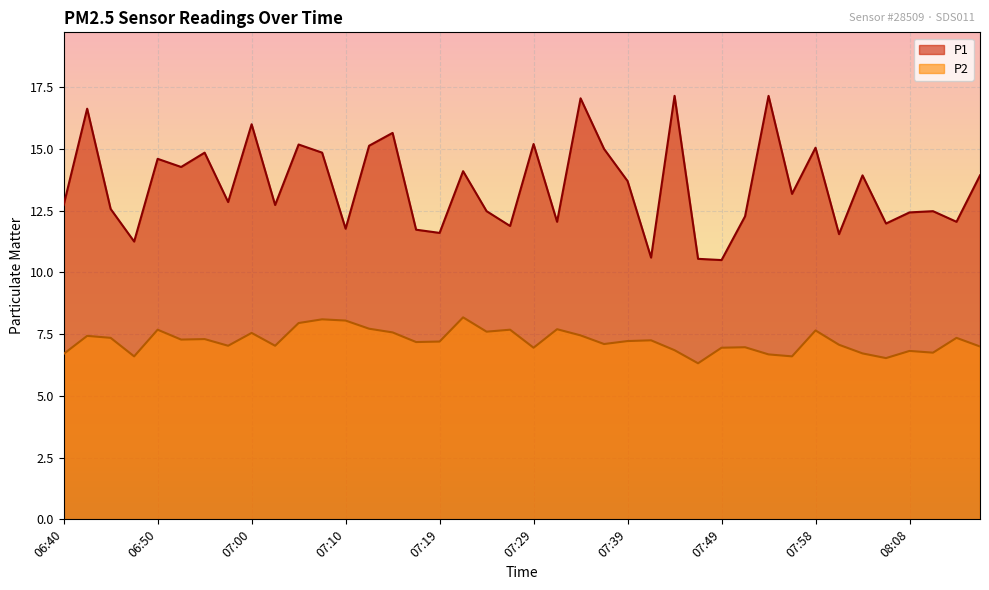

The P2 series shows 7.5 at 07:00. True or false?

True